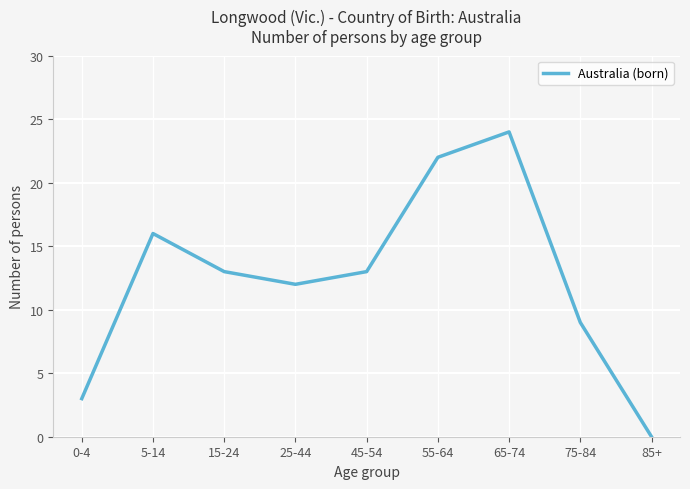

The value at 5-14 is 16. True or false?

True